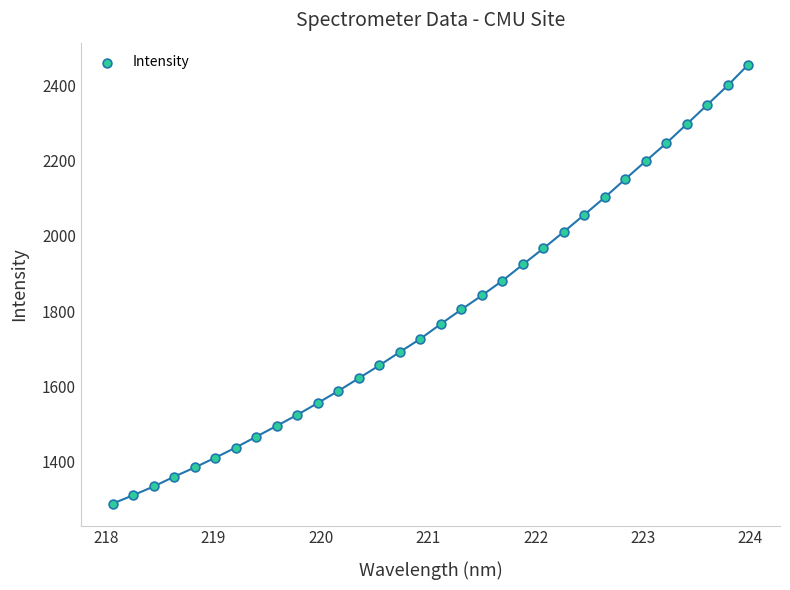

What is the range of Y values (max minus min)?

1166.1